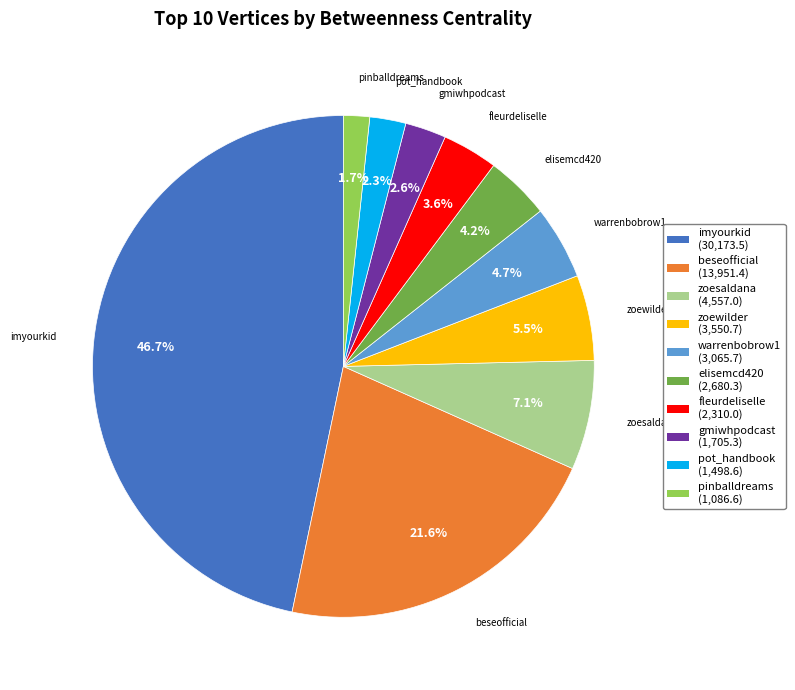

How many segments does this pie chart have?

10